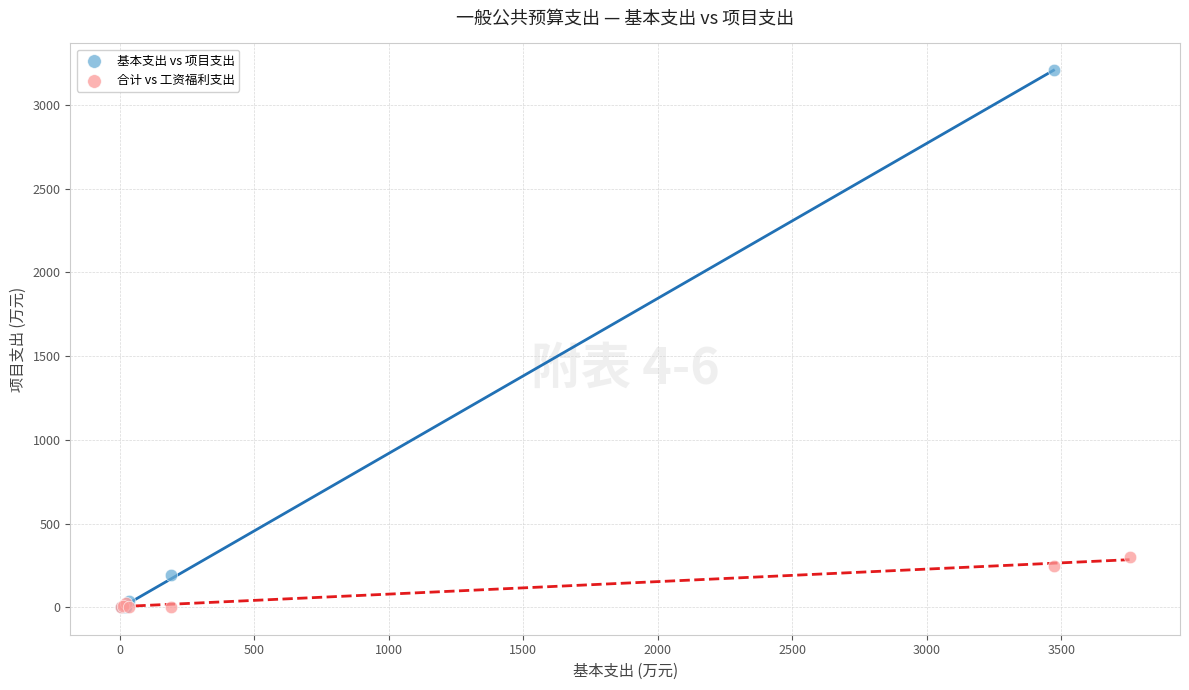

Which series has the largest Y range (max minus min)?

基本支出 vs 项目支出